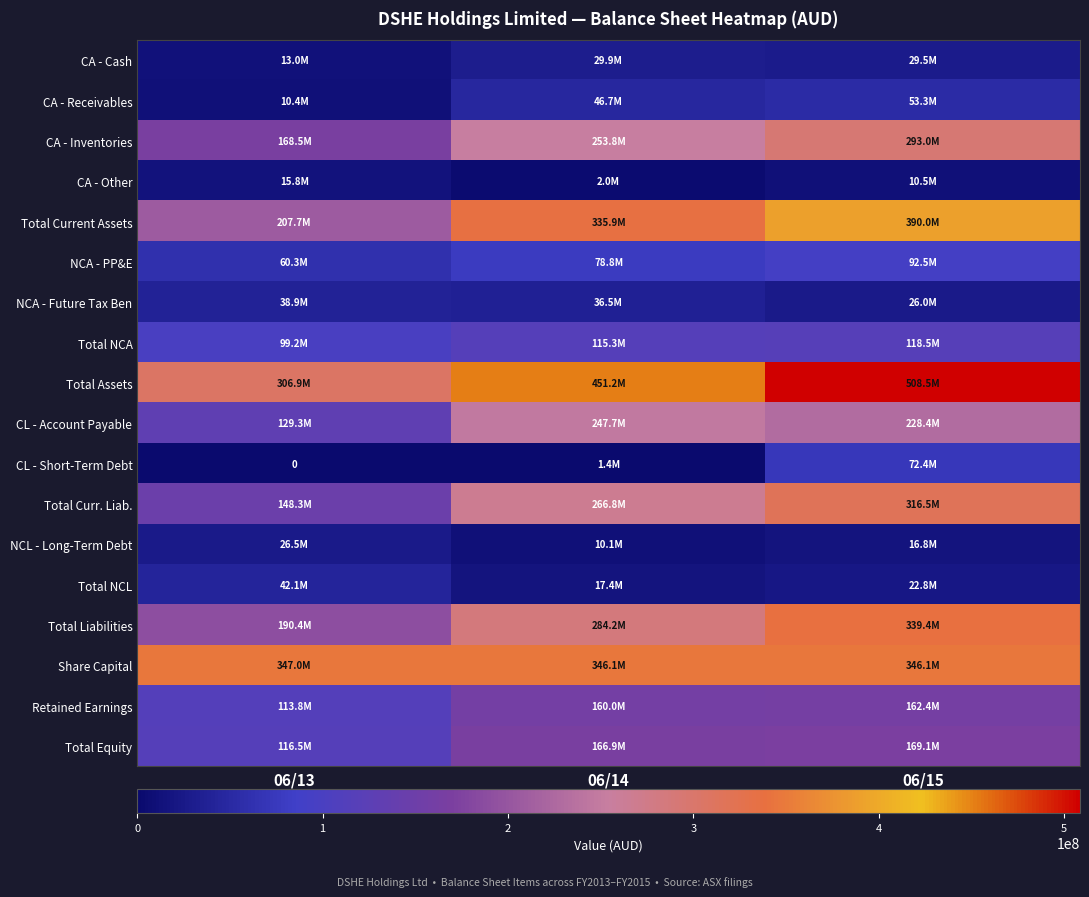

At how many categories does at least one series exceed 322475261?

3